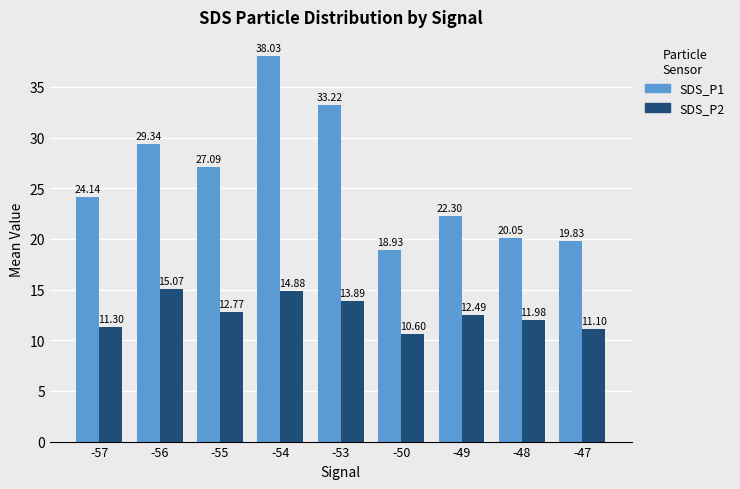

Which category has the lowest value in the SDS_P2 series?

-50